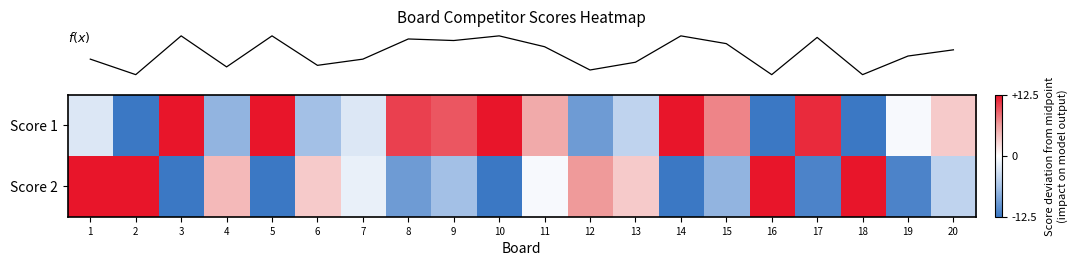

Between 9 and 14, which is larger?

14